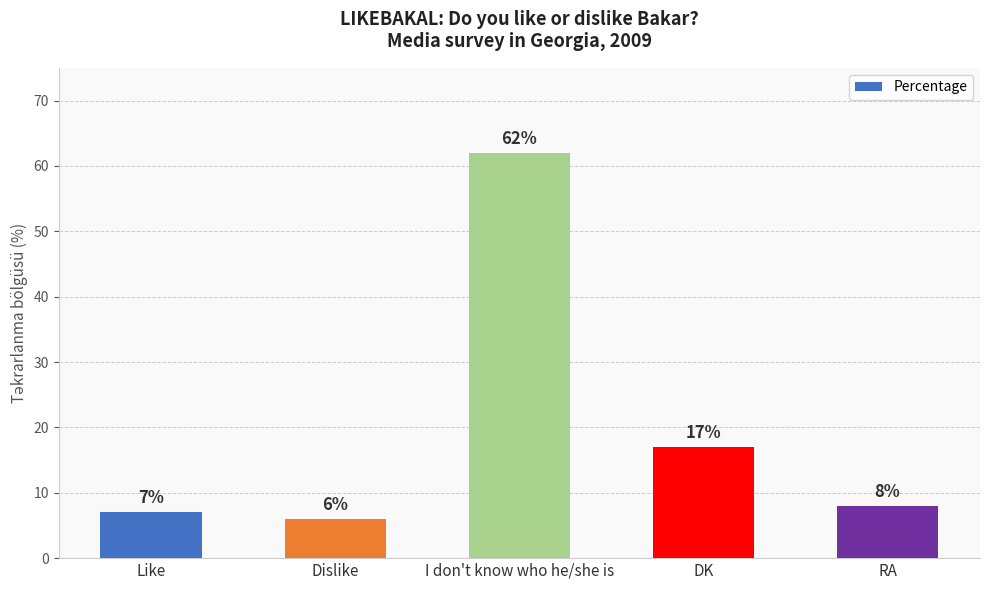

Reading left to right, transcribe all the data shown in this chart.

7	6	62	17	8